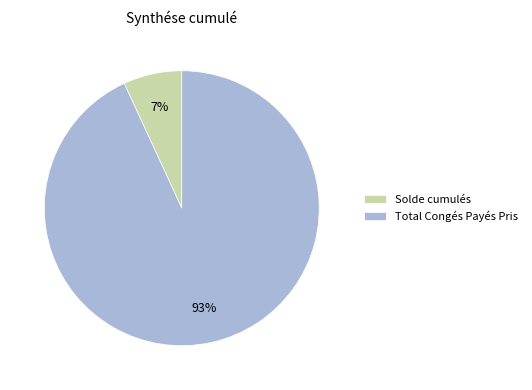

To the nearest percent, what is the difference between the largest and smallest slice percentages?

86%